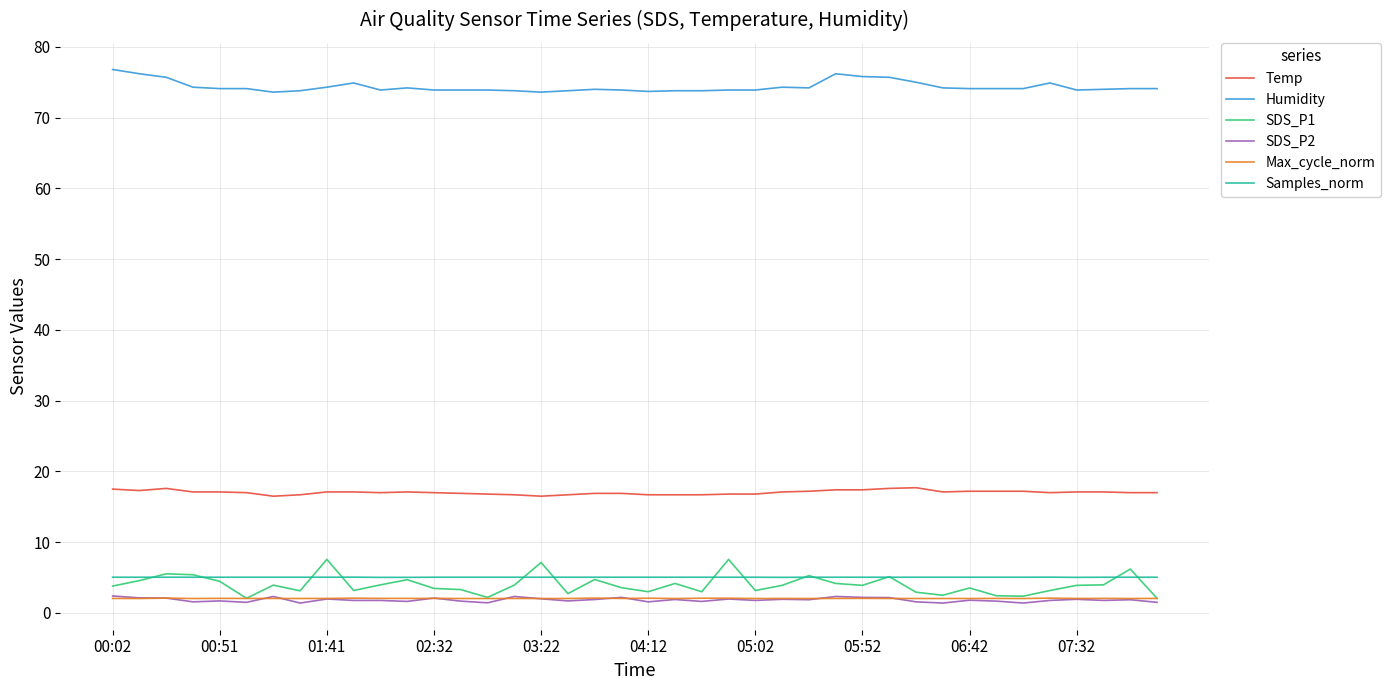

How many series are shown in this chart?

6